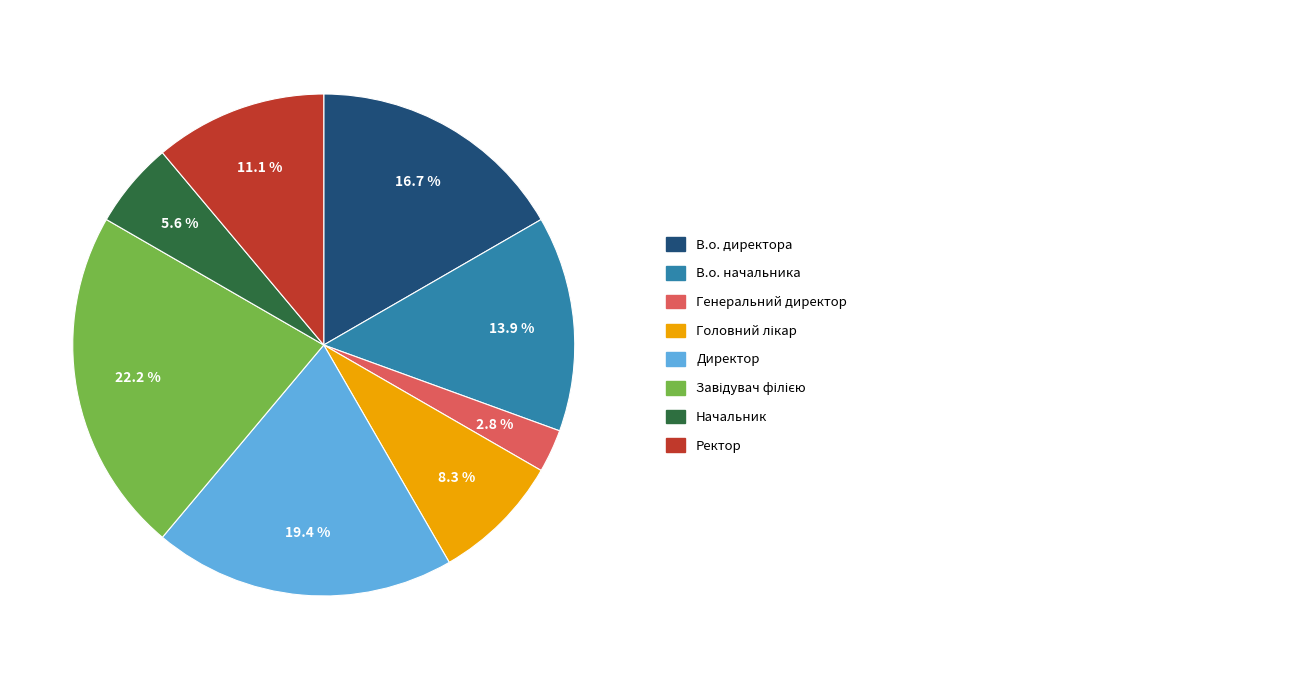

How many segments does this pie chart have?

8